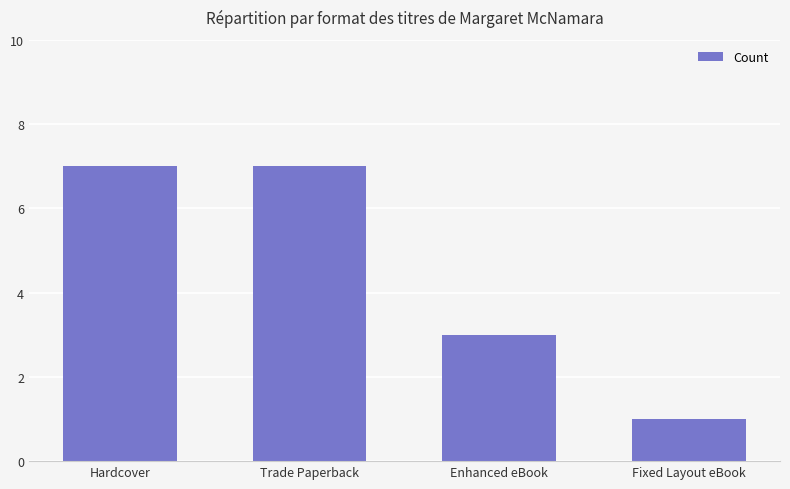

What is the ratio of the value at Enhanced eBook to the value at Trade Paperback?

0.4